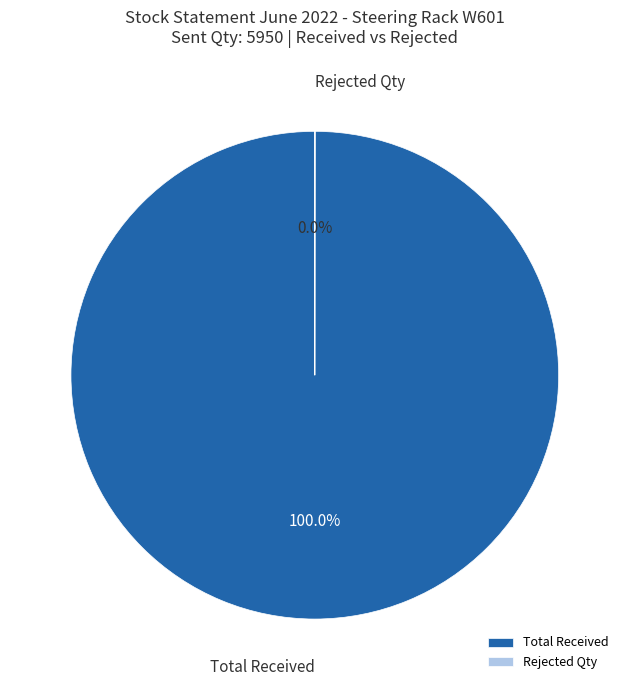

Which slice represents more than half of the pie?

Total Received